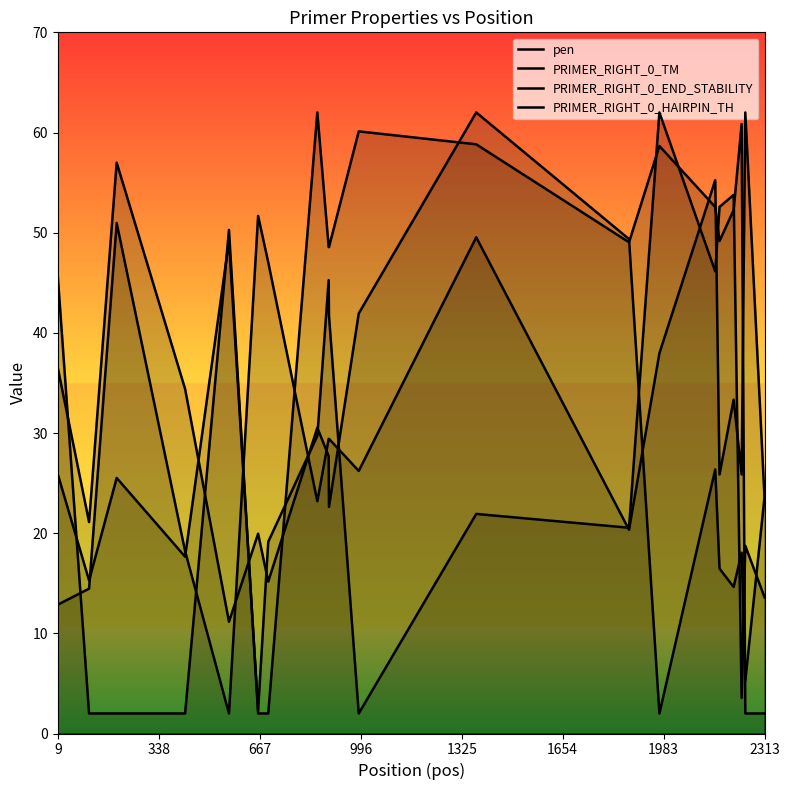

Where is PRIMER_RIGHT_0_TM nearest to the value 32?

2313